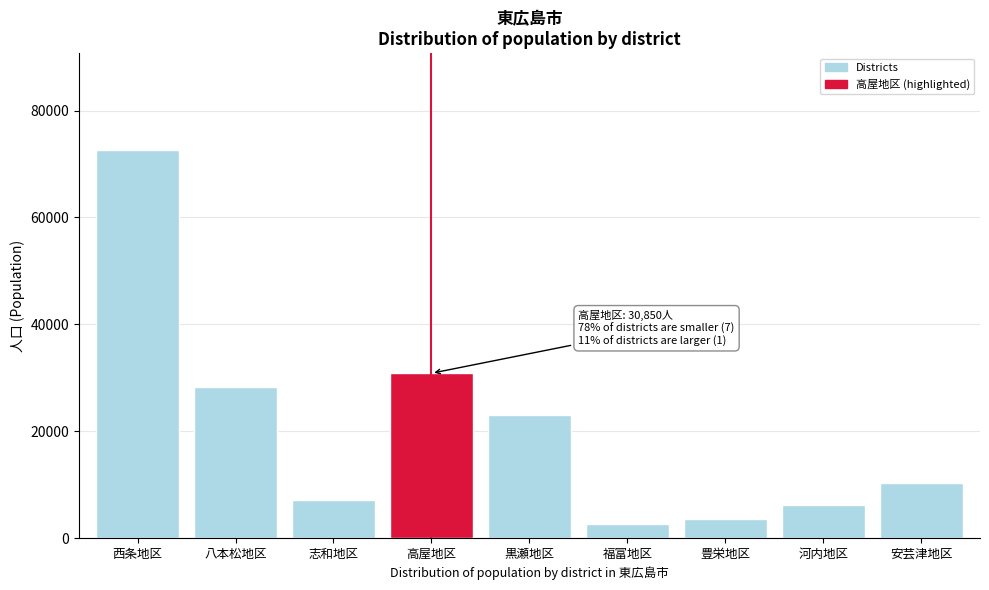

Reading right to left, what are all the values shown in this chart?

10388	6211	3574	2567	23125	30850	7045	28249	72598